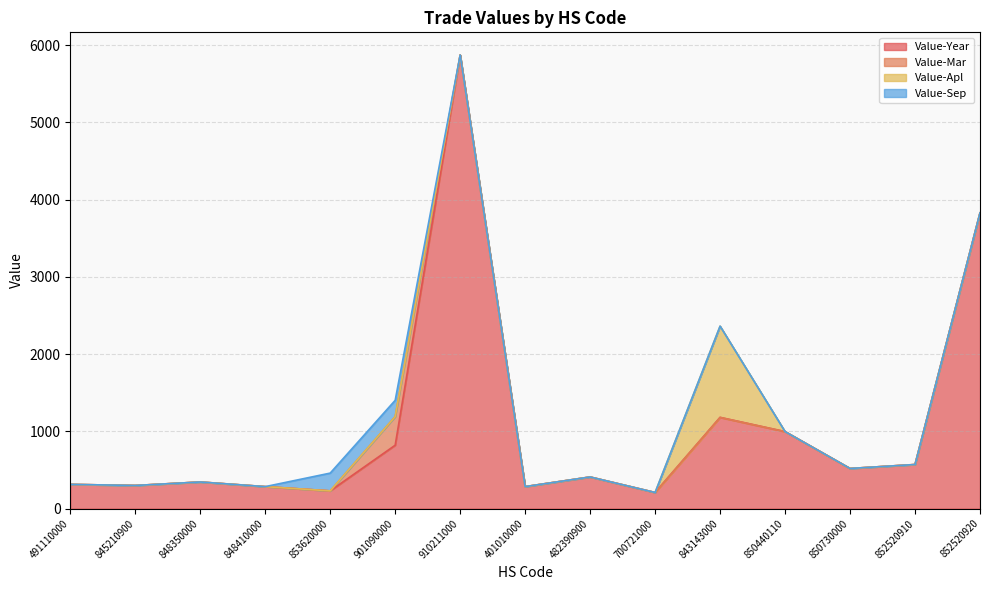

What is the label of the 13th point from the left?

850730000